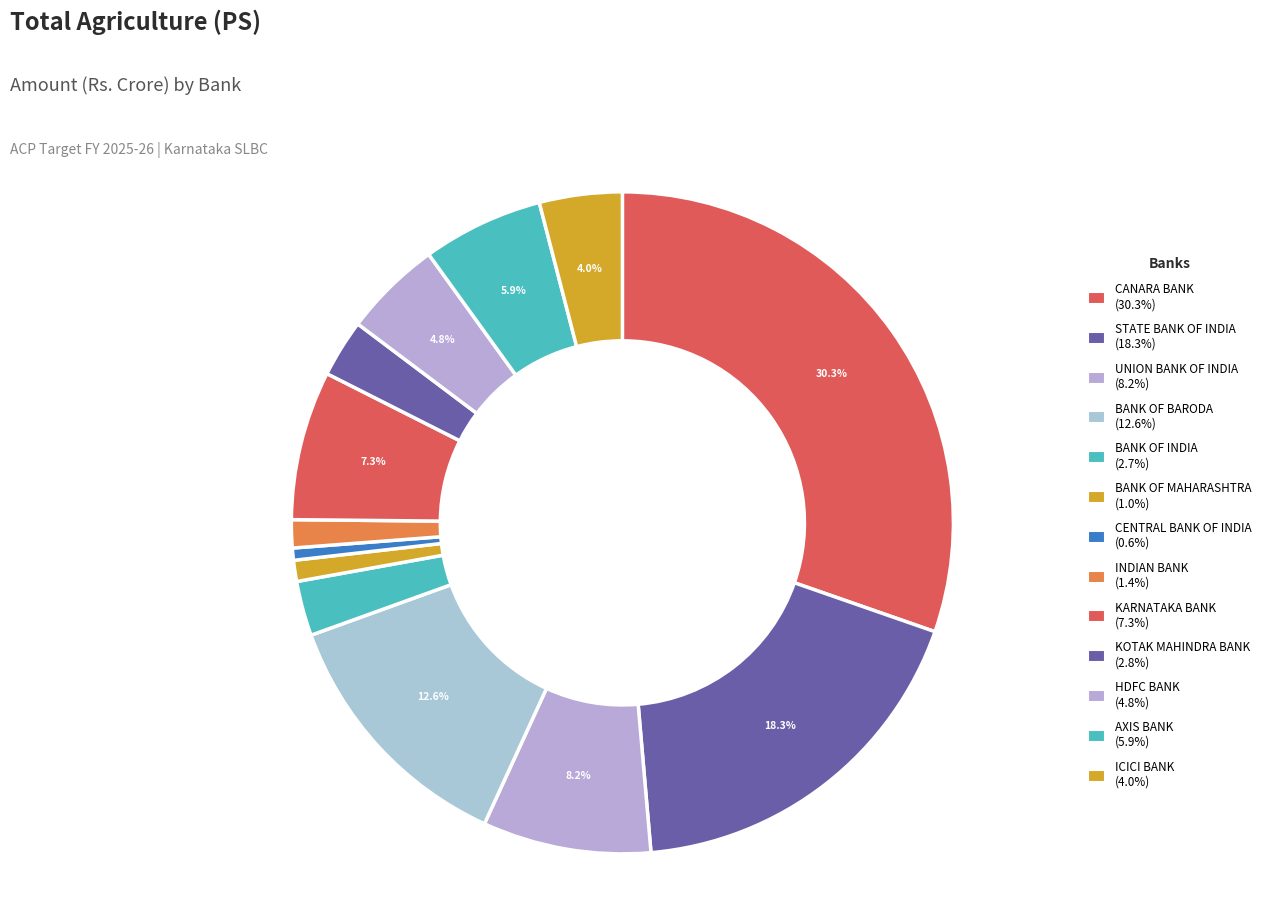

What is the largest slice in the pie chart?

CANARA BANK